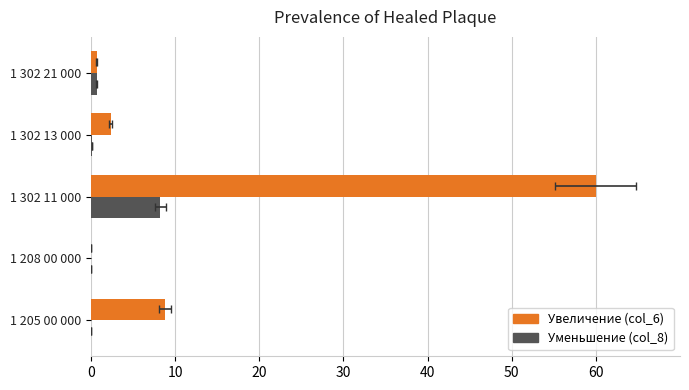

What is the sum of all Увеличение (col_6) values?

71.9